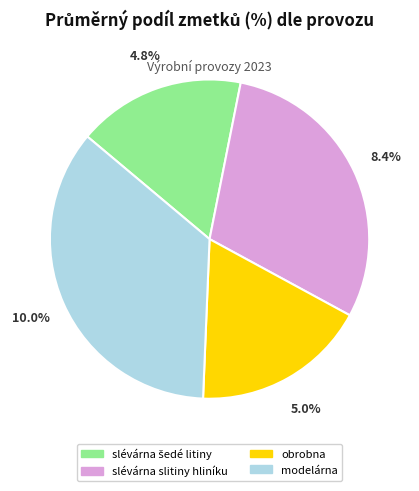

What percentage is the modelárna slice, to the nearest percent?

35%